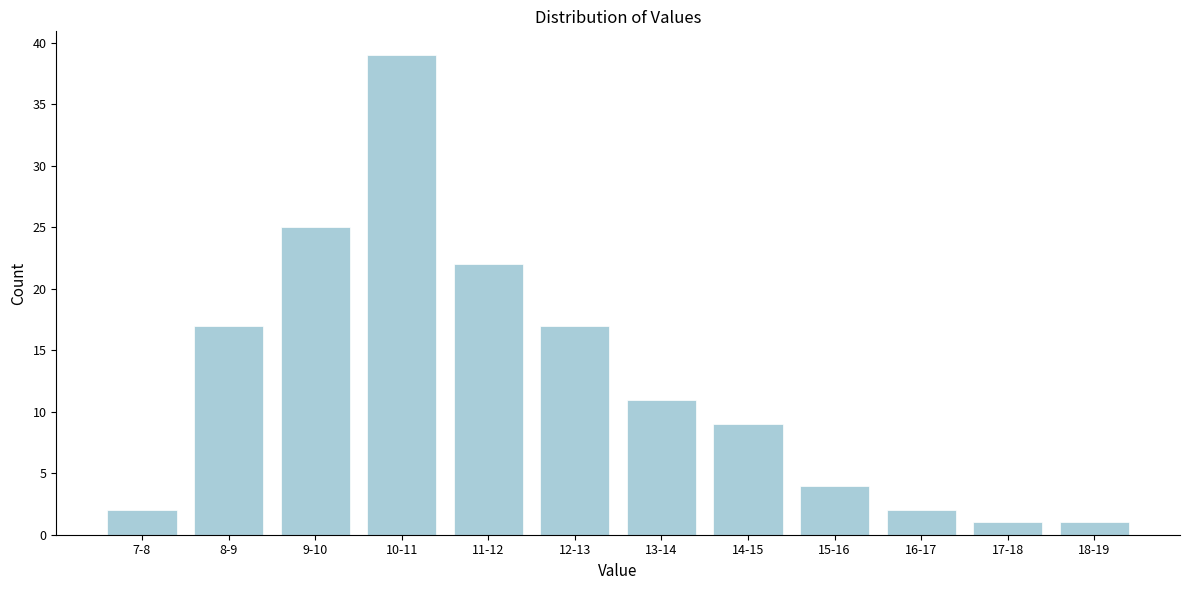

Reading right to left, extract all data points from this chart.

1	1	2	4	9	11	17	22	39	25	17	2